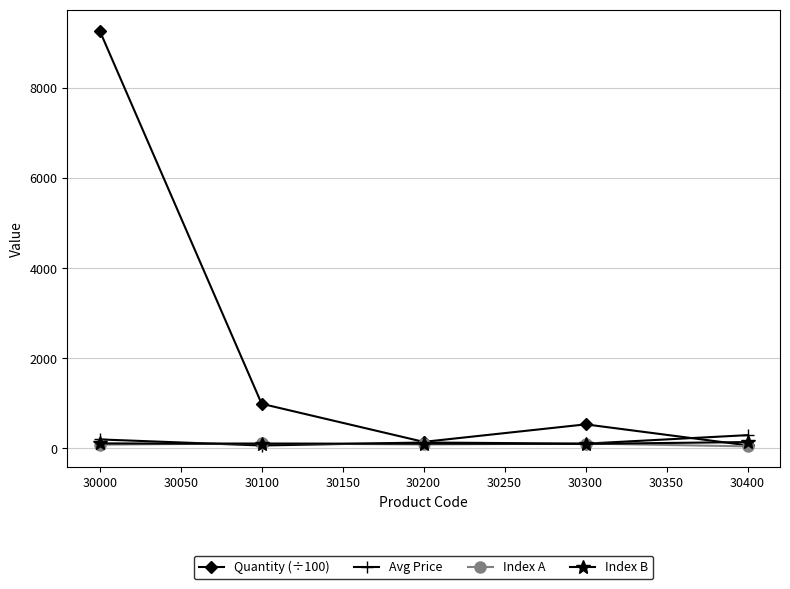

How many interior local peaks does the Quantity (÷100) series have?

1